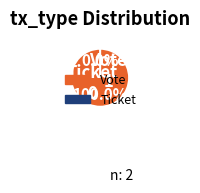

True or false: Ticket accounts for 0% of the total.

True